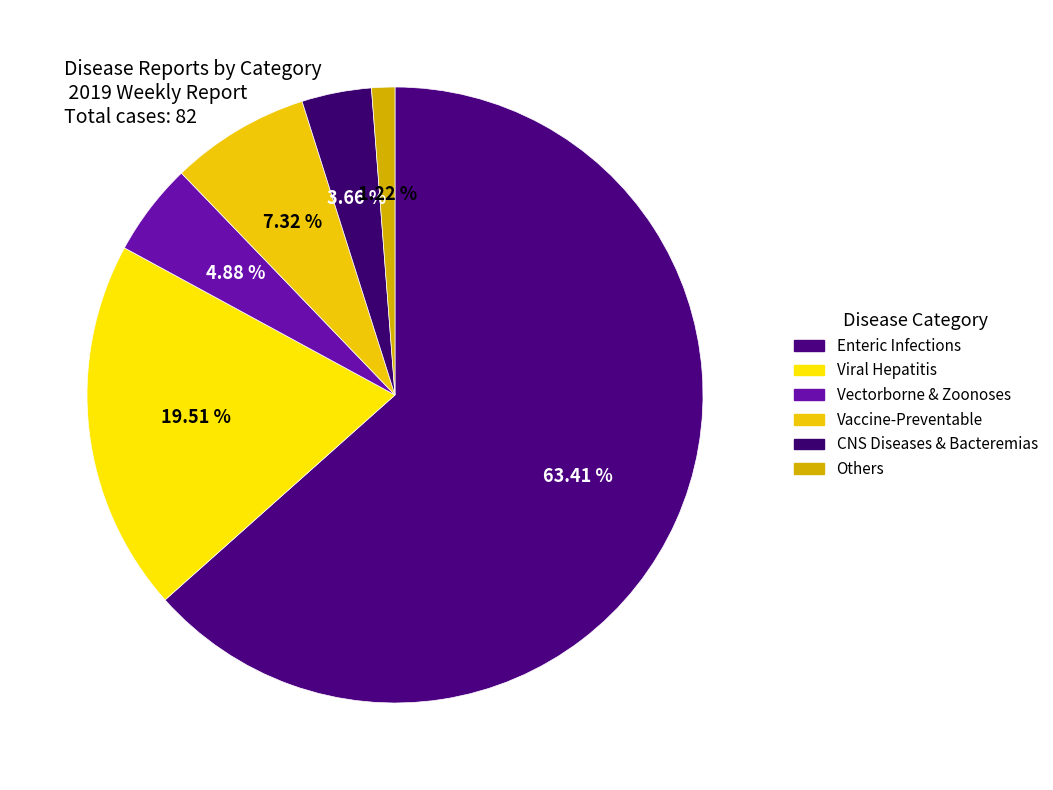

How many slices are in this pie chart?

6